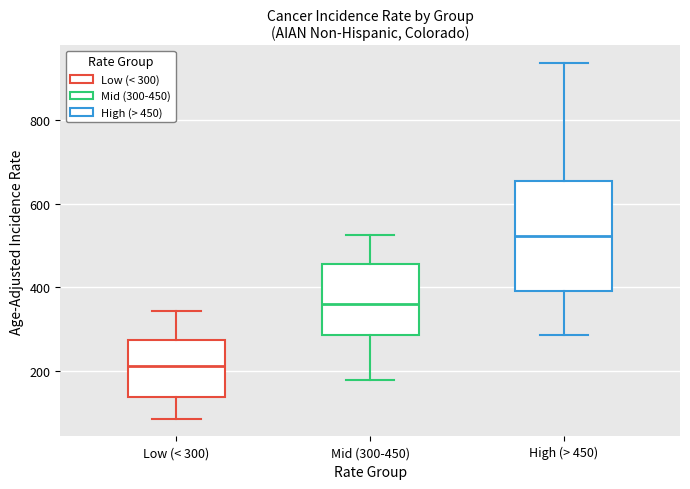

Comparing the boxes themselves (not the whiskers), which one is the tallest?

High (> 450)